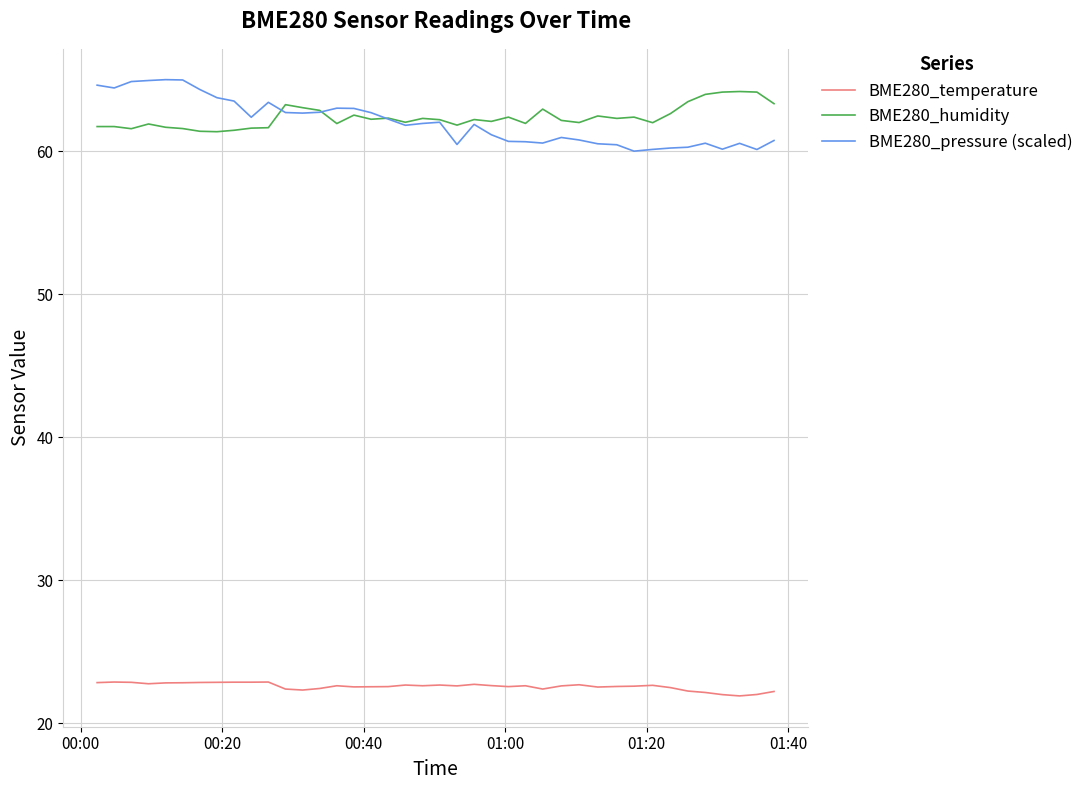

What is the maximum value for BME280_humidity?

64.2